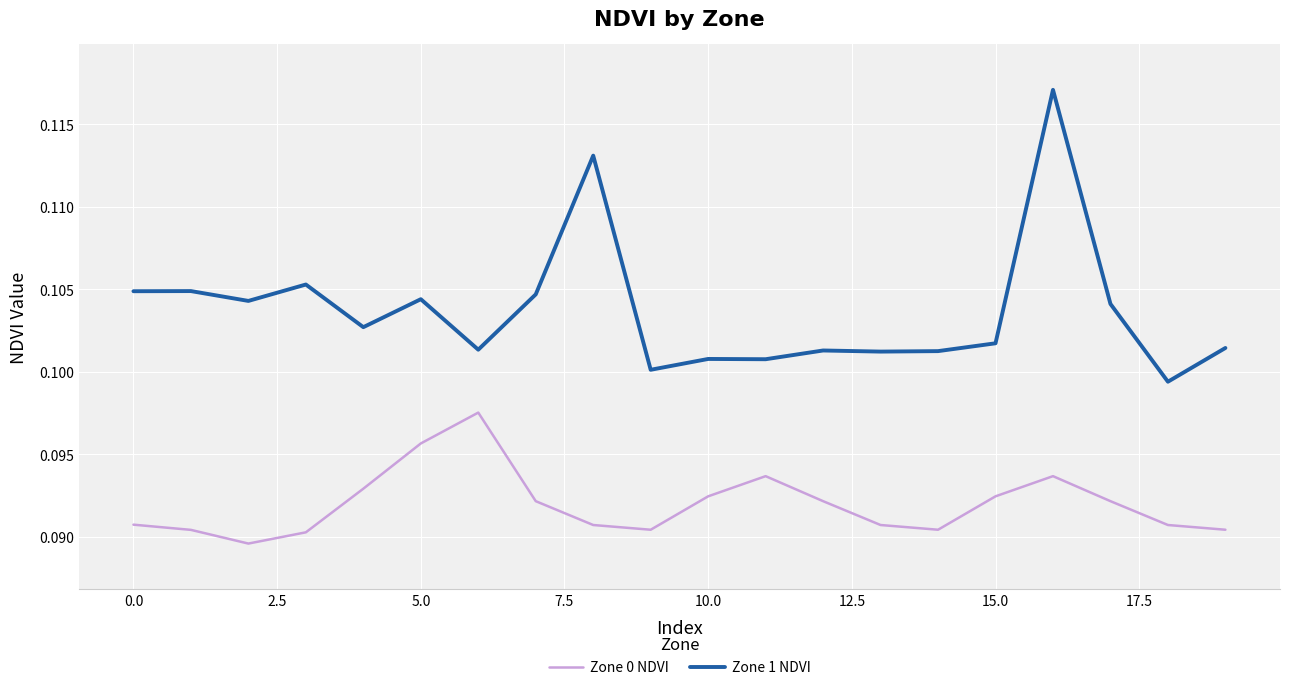

True or false: Zone 0 NDVI and Zone 1 NDVI cross at least once.

False